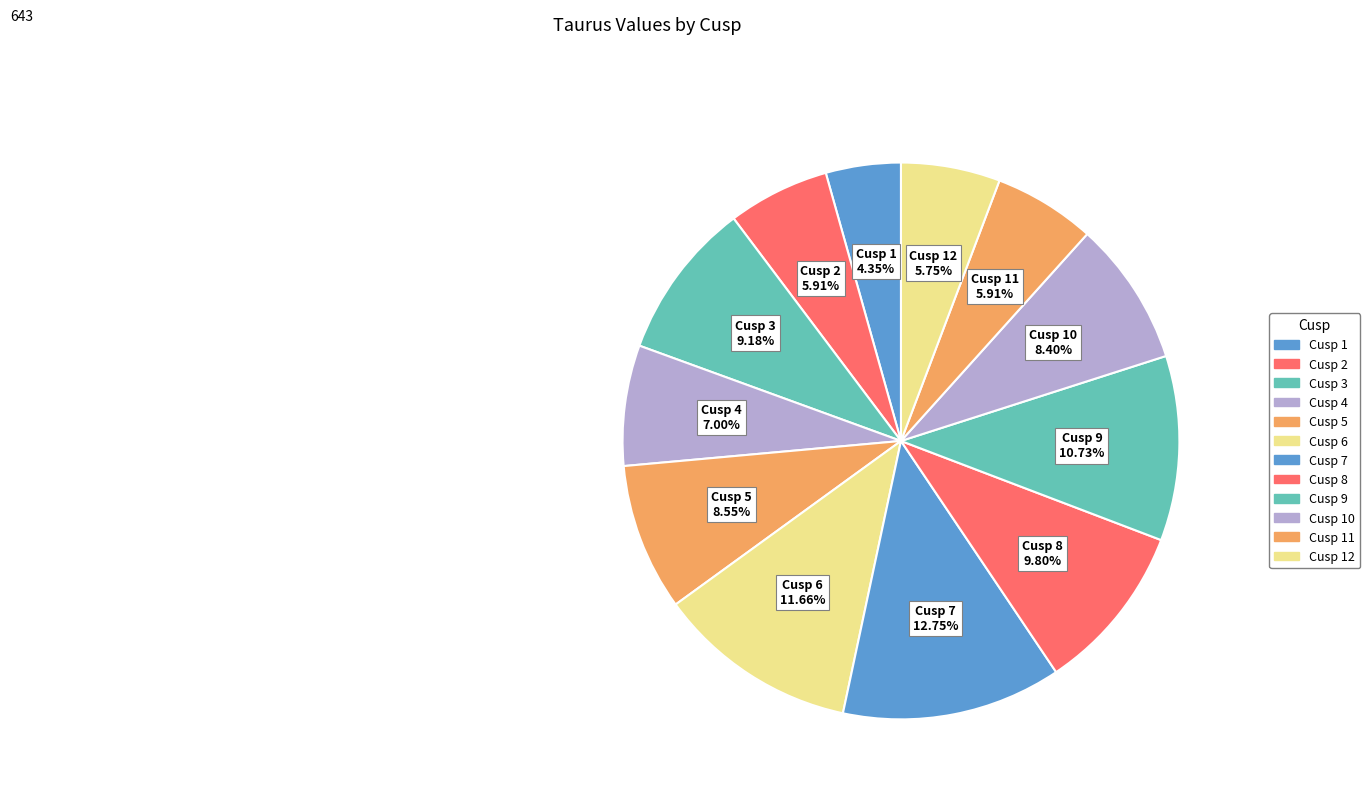

How many segments does this pie chart have?

12